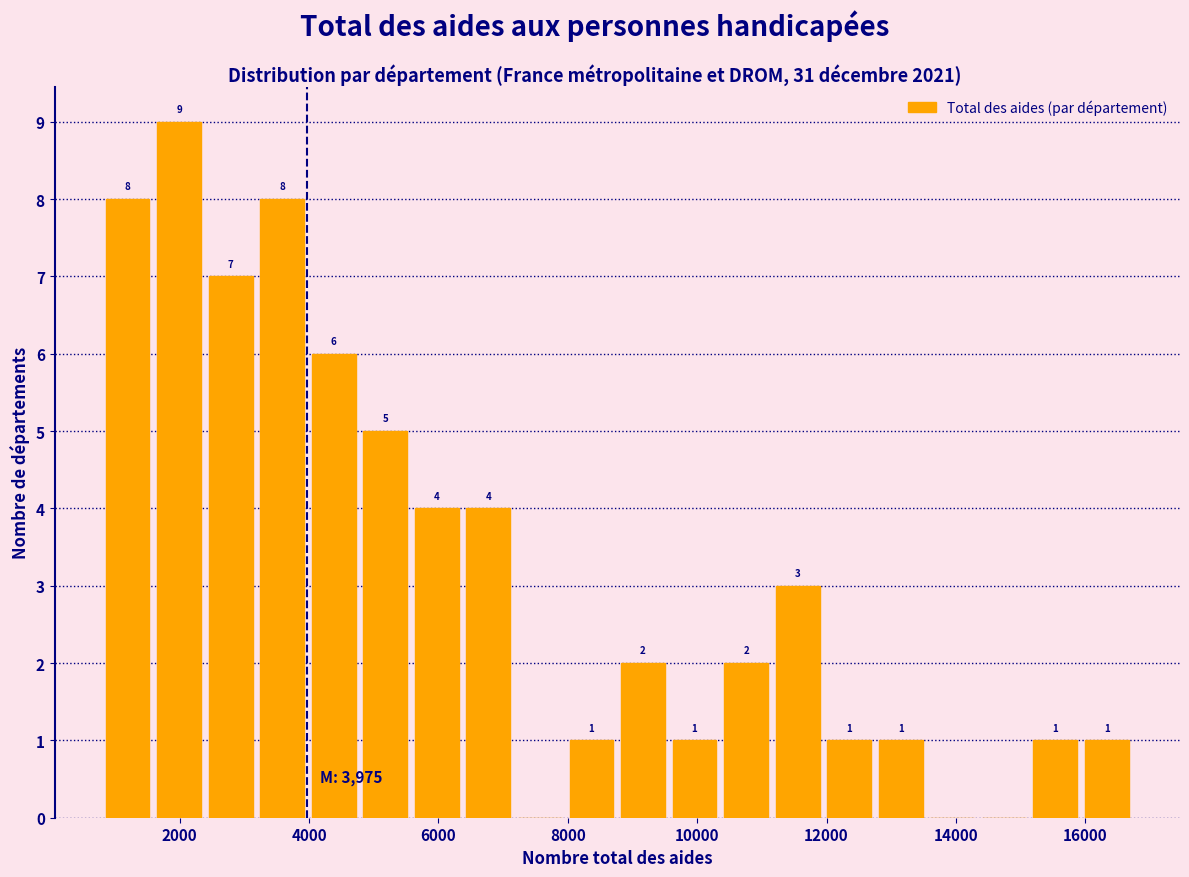

Around what value on the x-axis is the tallest bar? Give the approximate position of its centre, as read against the axis.

2000